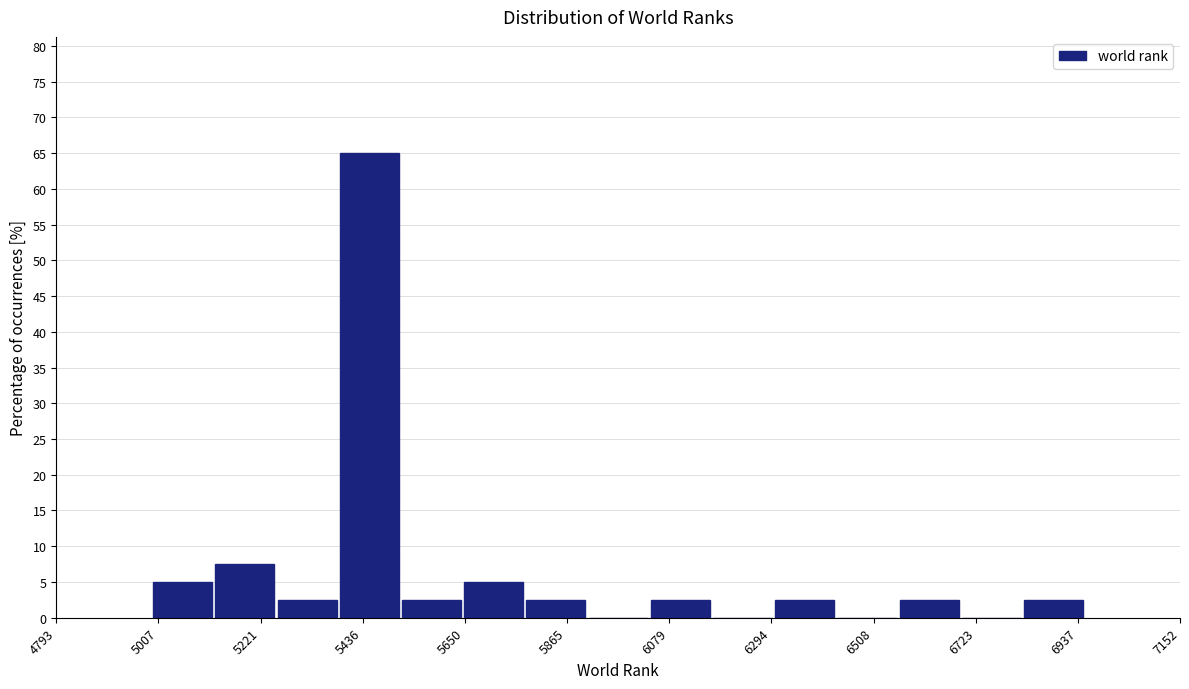

Around what value on the x-axis is the tallest bar? Give the approximate position of its centre, as read against the axis.

5450